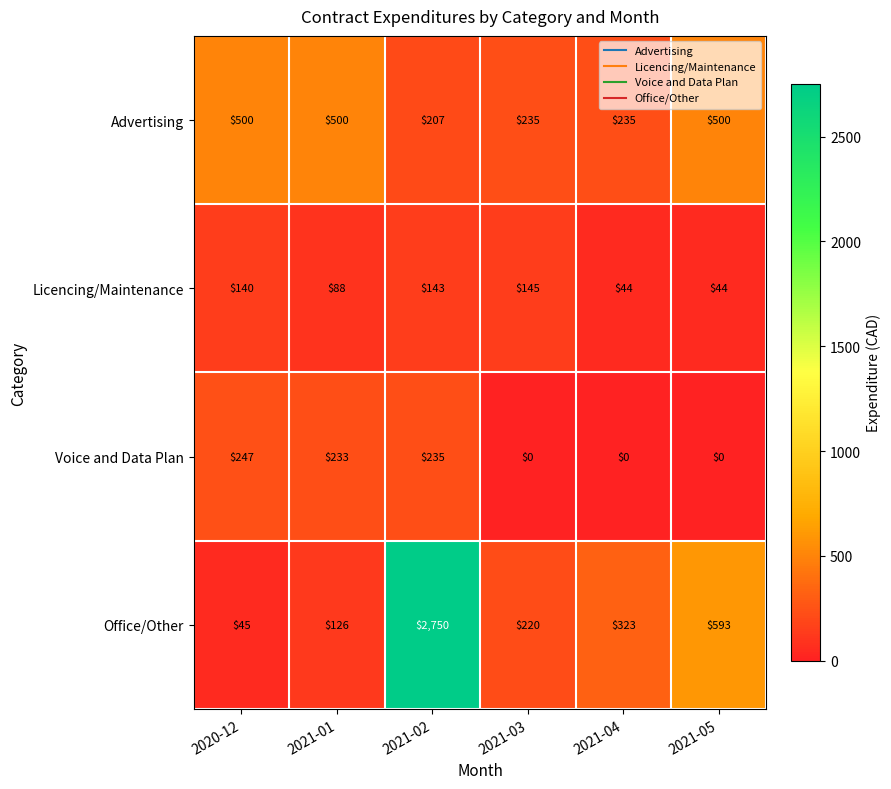

Which series changed the most between 2020-12 and 2021-03?

Advertising